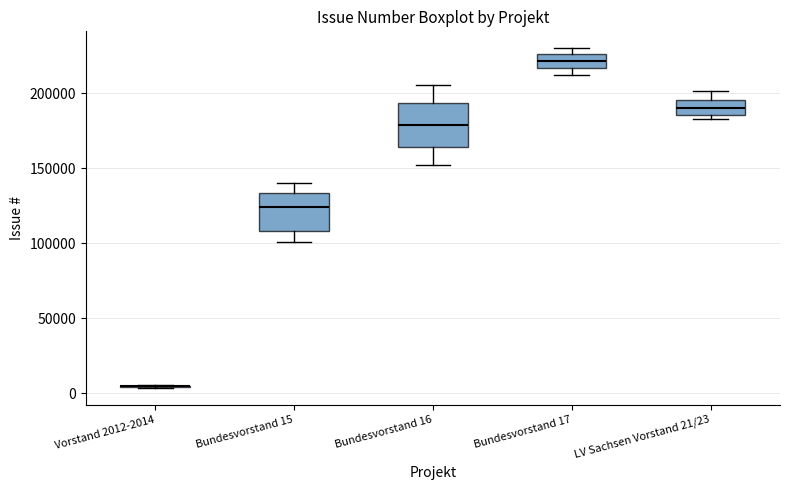

Reading left to right, transcribe this box plot: for each box, give where its median line is, the range the box spans, and where its two whiskers end, as read against the y-axis. The values are not printed on the chart, so give them approximately, as read against the axis.

Vorstand 2012-2014: box collapsed to a line at 5000, whiskers 5000 to 5000
Bundesvorstand 15: median 125000, box 110000 to 135000, whiskers 100000 to 140000
Bundesvorstand 16: median 180000, box 165000 to 195000, whiskers 150000 to 205000
Bundesvorstand 17: median 220000, box 215000 to 225000, whiskers 210000 to 230000
LV Sachsen Vorstand 21/23: median 190000, box 185000 to 195000, whiskers 185000 (just below the box's lower edge) to 200000